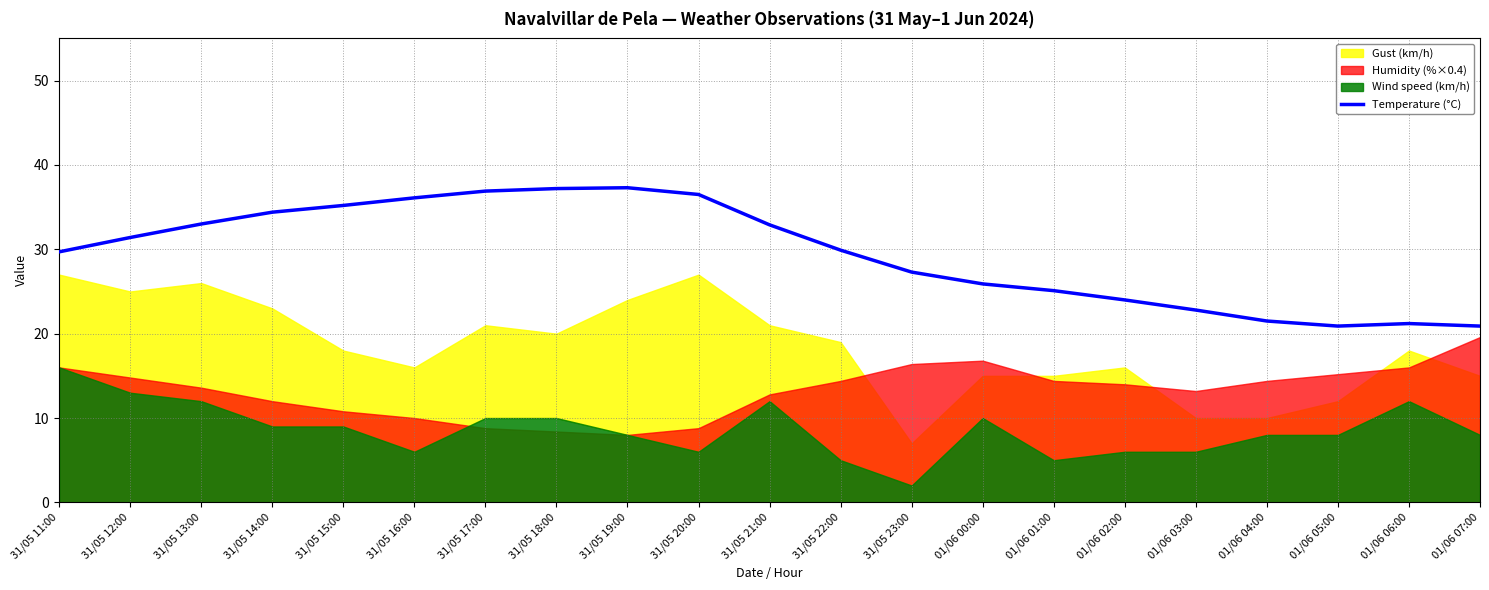

What is the lowest value of the Temperature (°C) series?

20.9